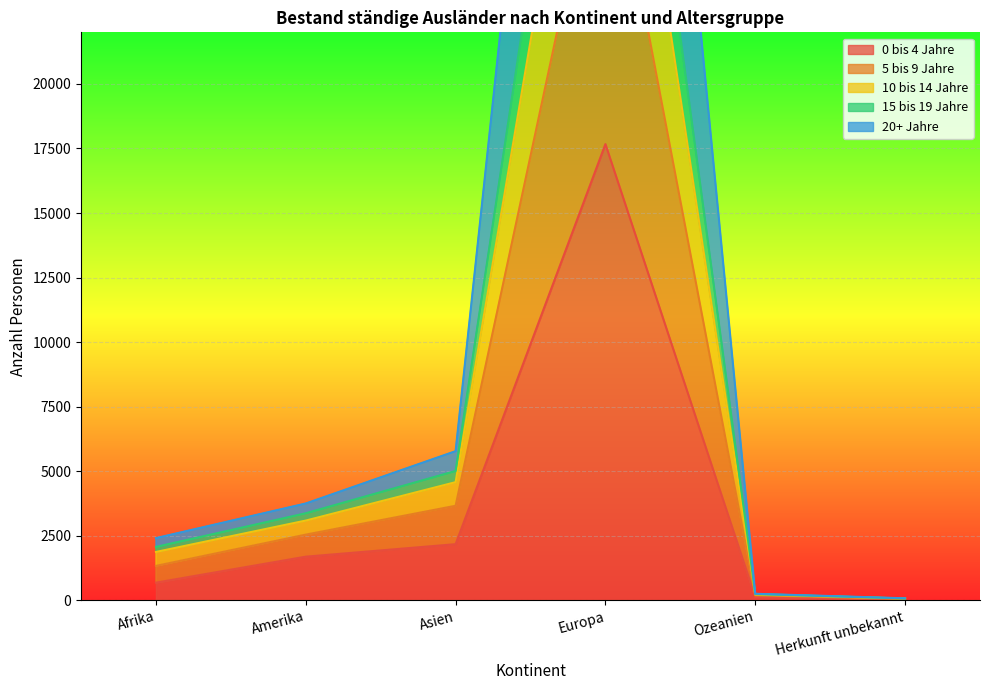

Reading left to right, list all the values displayed in this chart.

0 bis 4 Jahre: Afrika=678	Amerika=1685	Asien=2169	Europa=17669	Ozeanien=124	Herkunft unbekannt=24
5 bis 9 Jahre: Afrika=2063	Amerika=3367	Asien=5005	Europa=43472	Ozeanien=237	Herkunft unbekannt=65
10 bis 14 Jahre: Afrika=1868	Amerika=3084	Asien=4572	Europa=38758	Ozeanien=219	Herkunft unbekannt=64
15 bis 19 Jahre: Afrika=2404	Amerika=3746	Asien=5773	Europa=60122	Ozeanien=247	Herkunft unbekannt=73
20+ Jahre: Afrika=1328	Amerika=2539	Asien=3657	Europa=30765	Ozeanien=189	Herkunft unbekannt=48